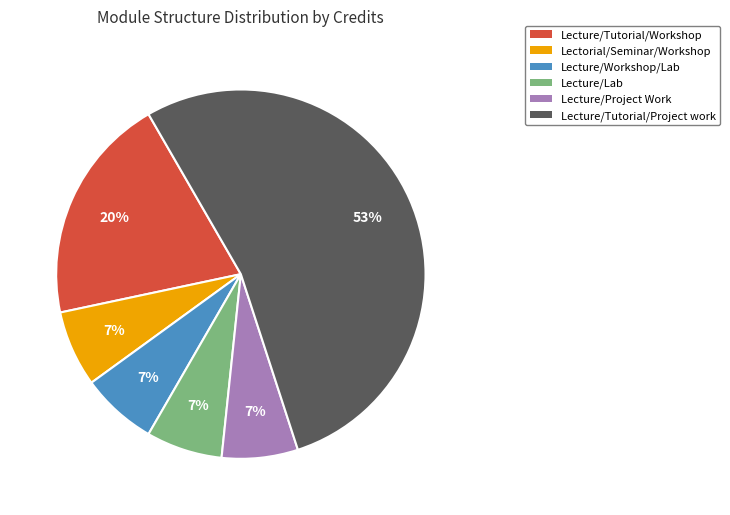

What is the majority slice?

Lecture/Tutorial/Project work